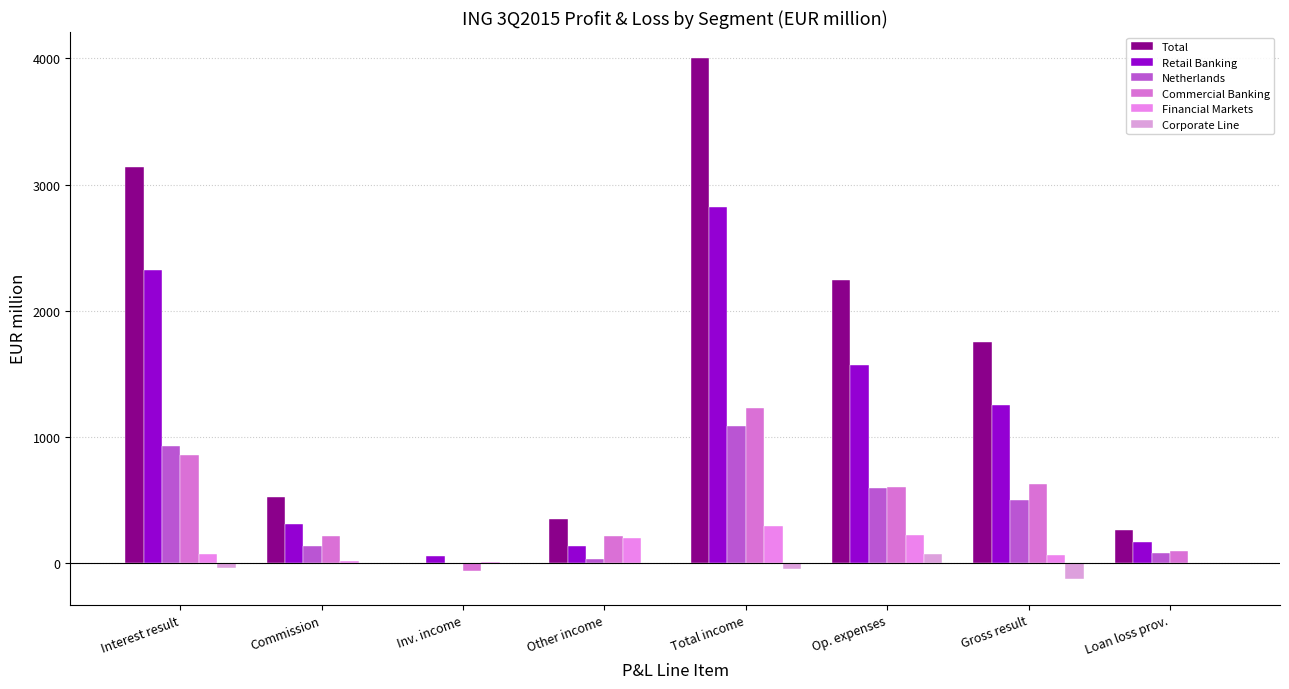

What is the sum of the Commercial Banking values at Commission and Loan loss prov.?

313.9